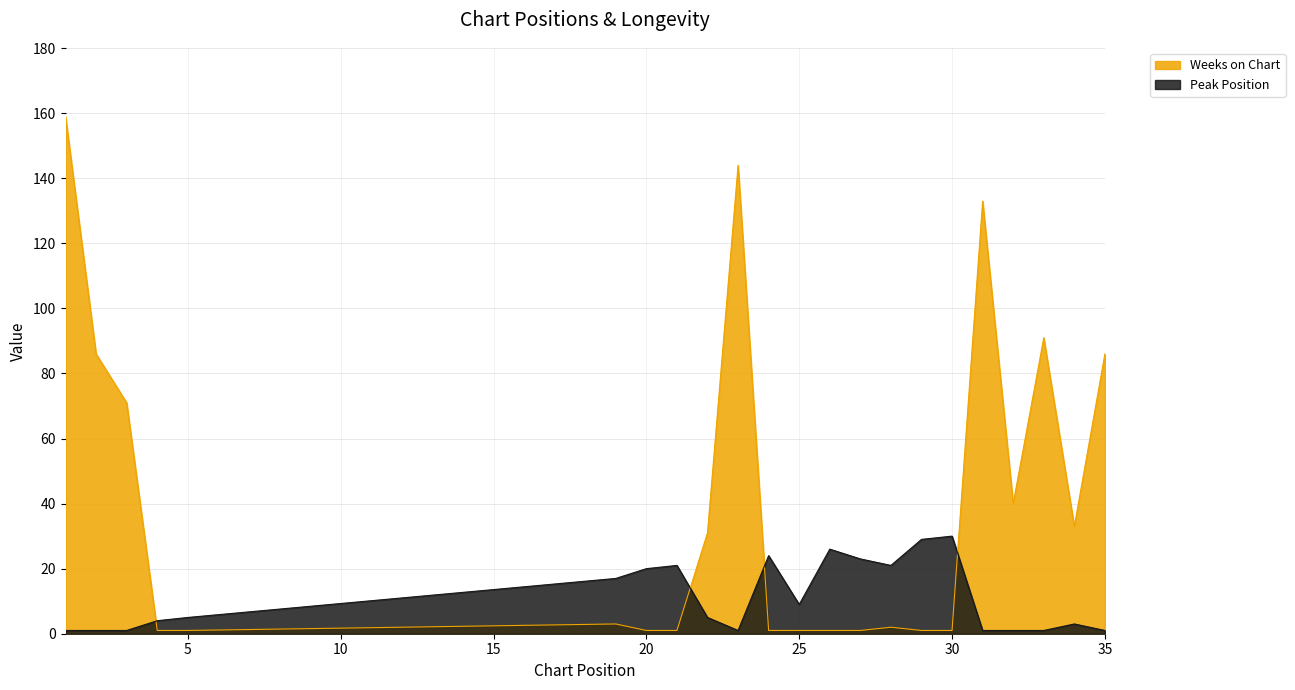

At how many categories does at least one series exceed 12?

19